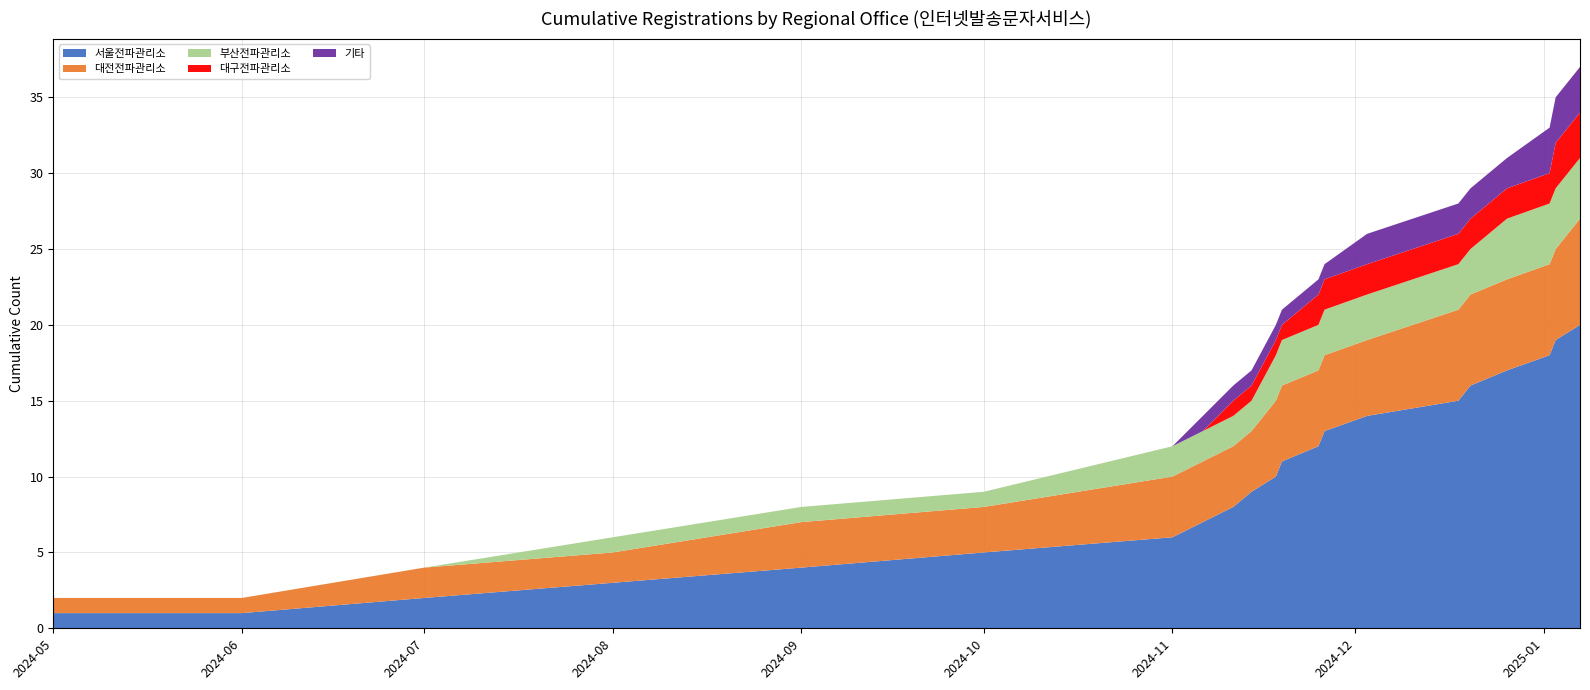

Reading left to right, what are all the values shown in this chart?

서울전파관리소: 2024-05=1	2024-06=1	2024-07=2	2024-08=3	2024-09=4	2024-10=5	2024-11-01=6	2024-11-06=7	2024-11-11=8	2024-11-14=9	2024-11-18=10	2024-11-19=11	2024-11-25=12	2024-11-26=13	2024-12-03=14	2024-12-18=15	2024-12-20=16	2024-12-26=17	2025-01-02=18	2025-01-03=19	2025-01-07=20
대전전파관리소: 2024-05=1	2024-06=1	2024-07=2	2024-08=2	2024-09=3	2024-10=3	2024-11-01=4	2024-11-06=4	2024-11-11=4	2024-11-14=4	2024-11-18=5	2024-11-19=5	2024-11-25=5	2024-11-26=5	2024-12-03=5	2024-12-18=6	2024-12-20=6	2024-12-26=6	2025-01-02=6	2025-01-03=6	2025-01-07=7
부산전파관리소: 2024-05=0	2024-06=0	2024-07=0	2024-08=1	2024-09=1	2024-10=1	2024-11-01=2	2024-11-06=2	2024-11-11=2	2024-11-14=2	2024-11-18=3	2024-11-19=3	2024-11-25=3	2024-11-26=3	2024-12-03=3	2024-12-18=3	2024-12-20=3	2024-12-26=4	2025-01-02=4	2025-01-03=4	2025-01-07=4
대구전파관리소: 2024-05=0	2024-06=0	2024-07=0	2024-08=0	2024-09=0	2024-10=0	2024-11-01=0	2024-11-06=0	2024-11-11=1	2024-11-14=1	2024-11-18=1	2024-11-19=1	2024-11-25=2	2024-11-26=2	2024-12-03=2	2024-12-18=2	2024-12-20=2	2024-12-26=2	2025-01-02=2	2025-01-03=3	2025-01-07=3
기타: 2024-05=0	2024-06=0	2024-07=0	2024-08=0	2024-09=0	2024-10=0	2024-11-01=0	2024-11-06=1	2024-11-11=1	2024-11-14=1	2024-11-18=1	2024-11-19=1	2024-11-25=1	2024-11-26=1	2024-12-03=2	2024-12-18=2	2024-12-20=2	2024-12-26=2	2025-01-02=3	2025-01-03=3	2025-01-07=3